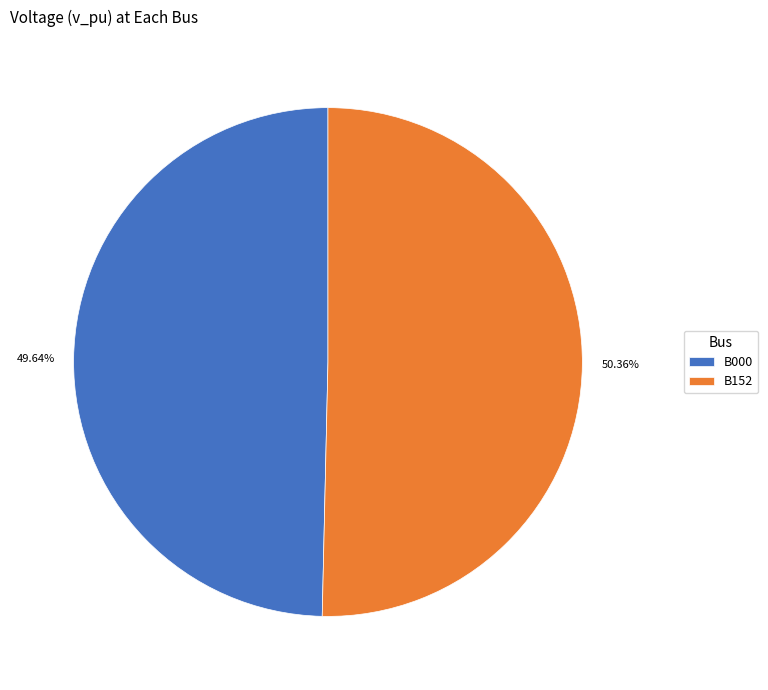

The B000 slice represents 37% of the pie. True or false?

False